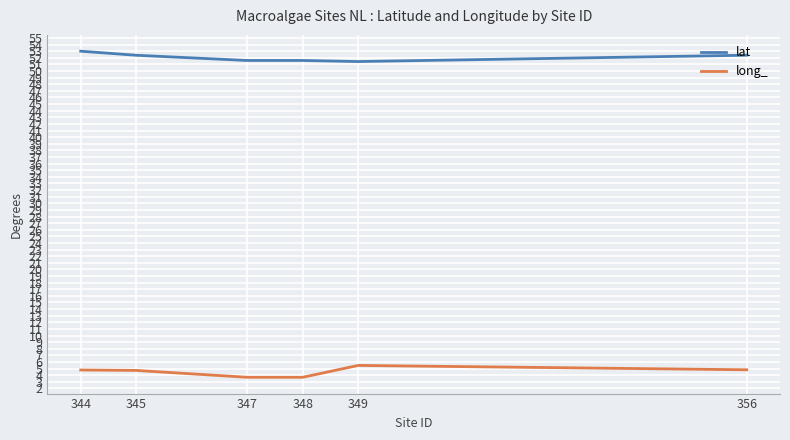

List the series in order of their peak value, lowest first.

long_, lat